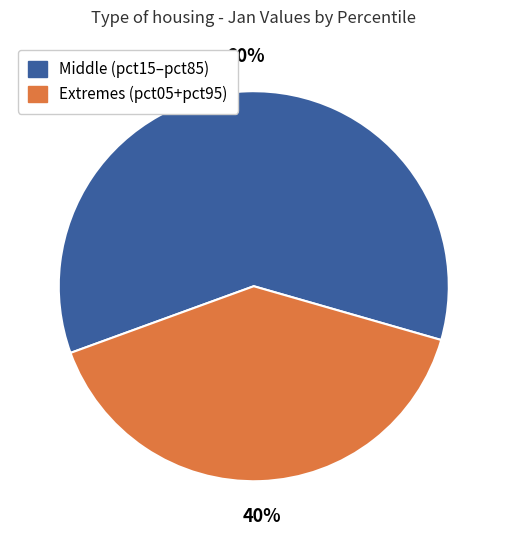

Which slice is the smallest?

Extremes (pct05+pct95)